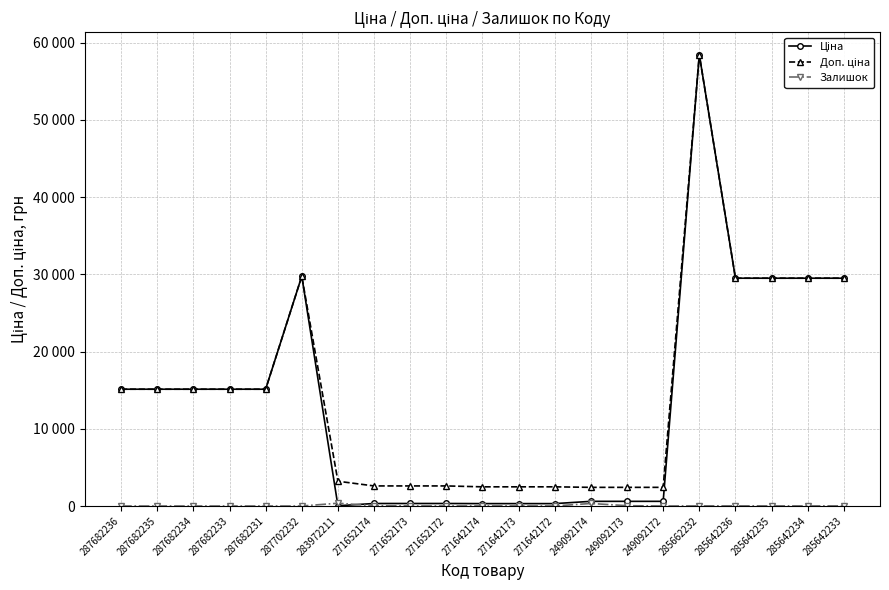

At which label does Ціна first exceed 15120?

287702232